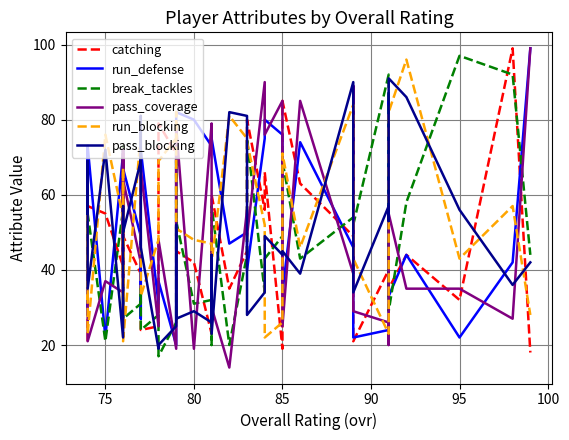

True or false: run_blocking and pass_blocking cross at least once.

True